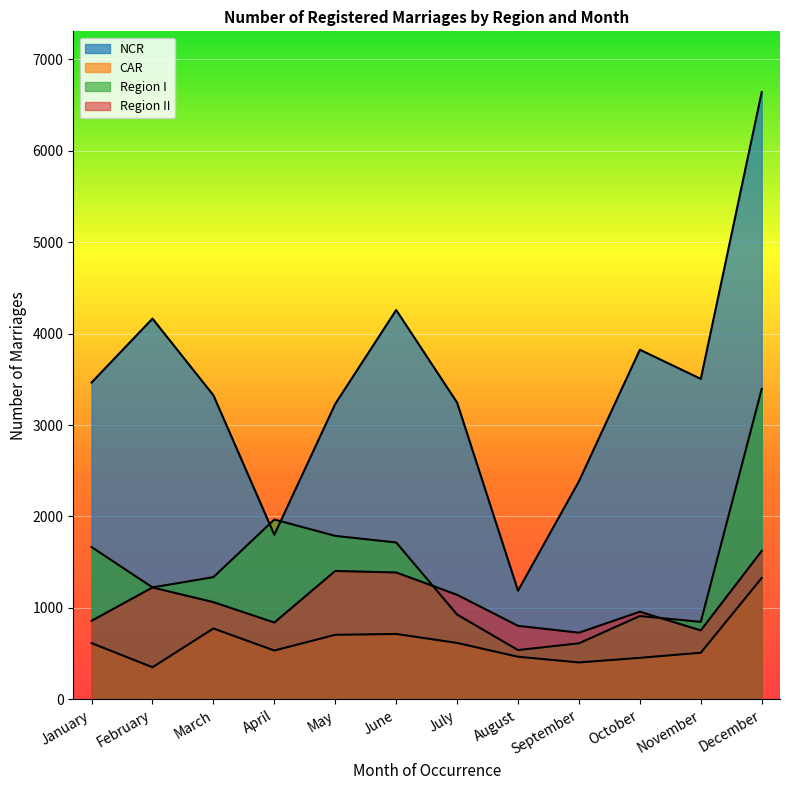

What is the difference between the January values at CAR and Region II?

244